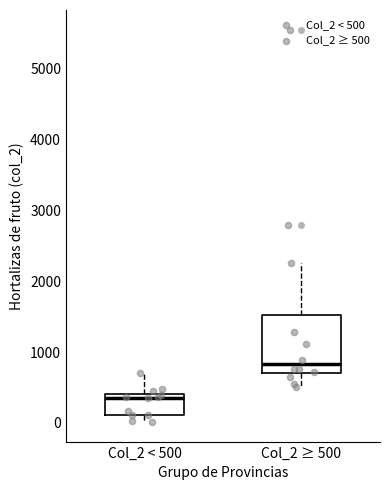

Which box has the lowest median line?

Col_2 < 500